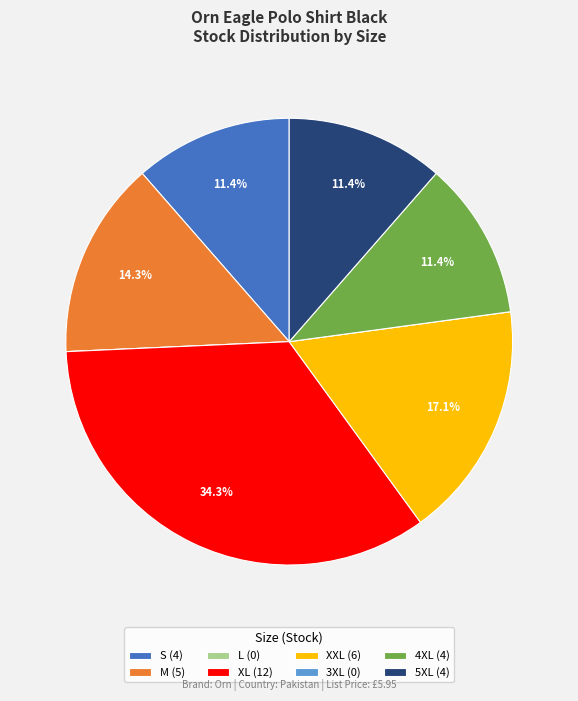

What percentage is NOT represented by M (5)?

85.7%